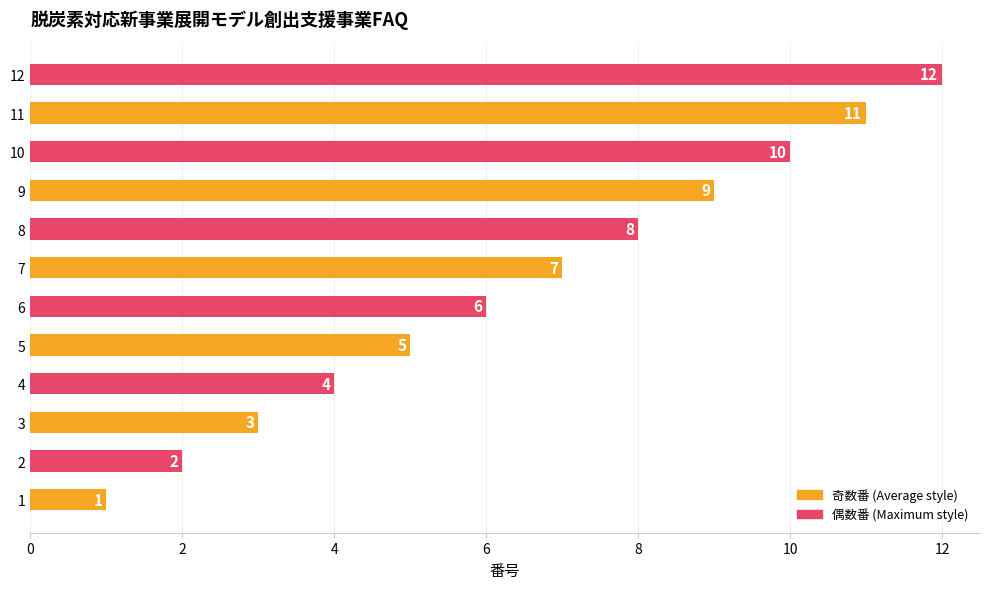

Rank the categories by value from highest to lowest.

12, 11, 10, 9, 8, 7, 6, 5, 4, 3, 2, 1